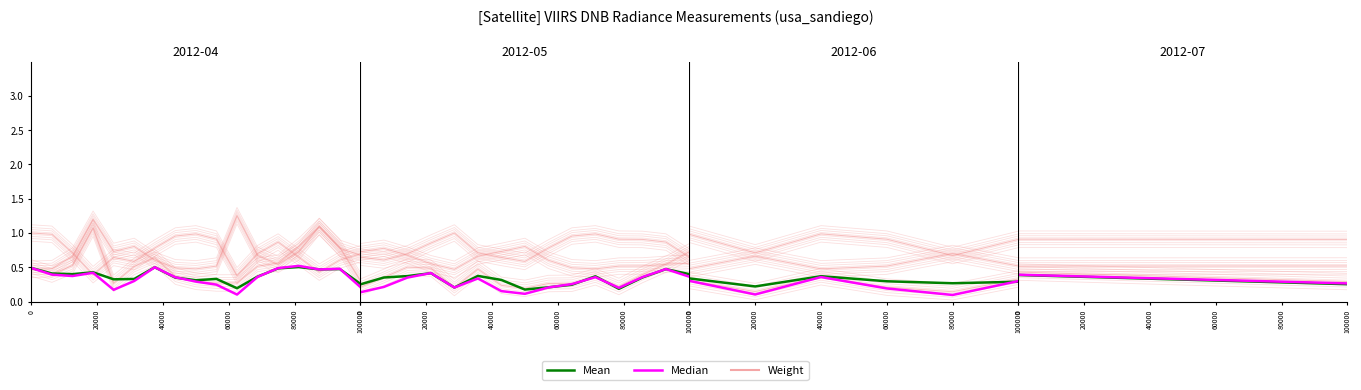

List the series in order of their peak value, lowest first.

Mean, Median, Weight